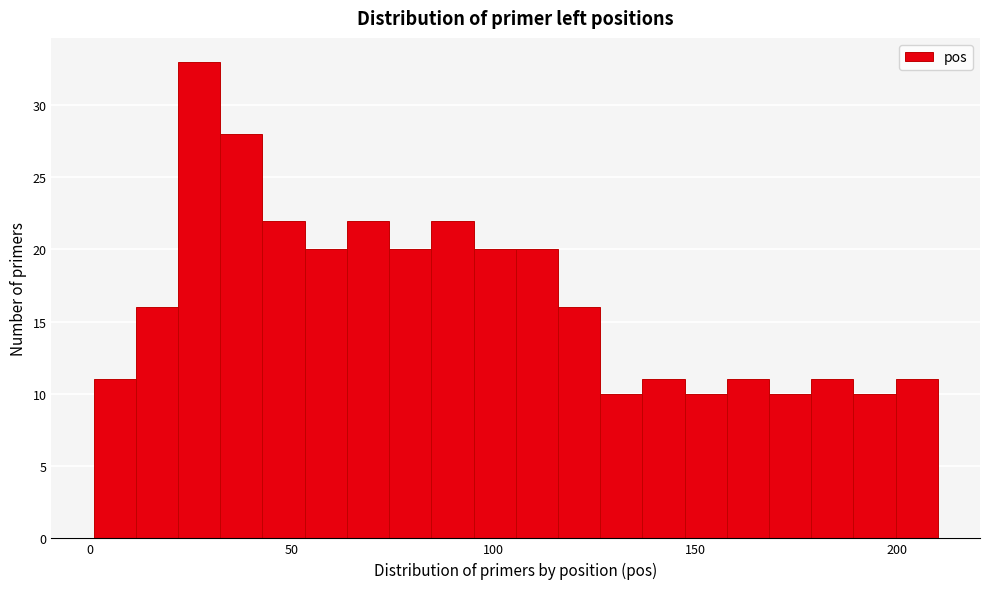

Read against the x-axis, roughly where is the centre of the tallest bar?

25